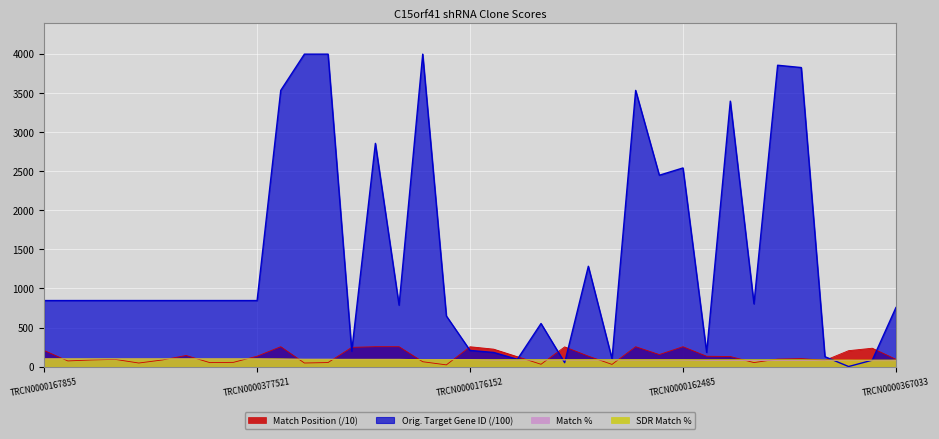

What are all the series names shown in the legend?

Match Position (/10), Orig. Target Gene ID (/100), Match %, SDR Match %